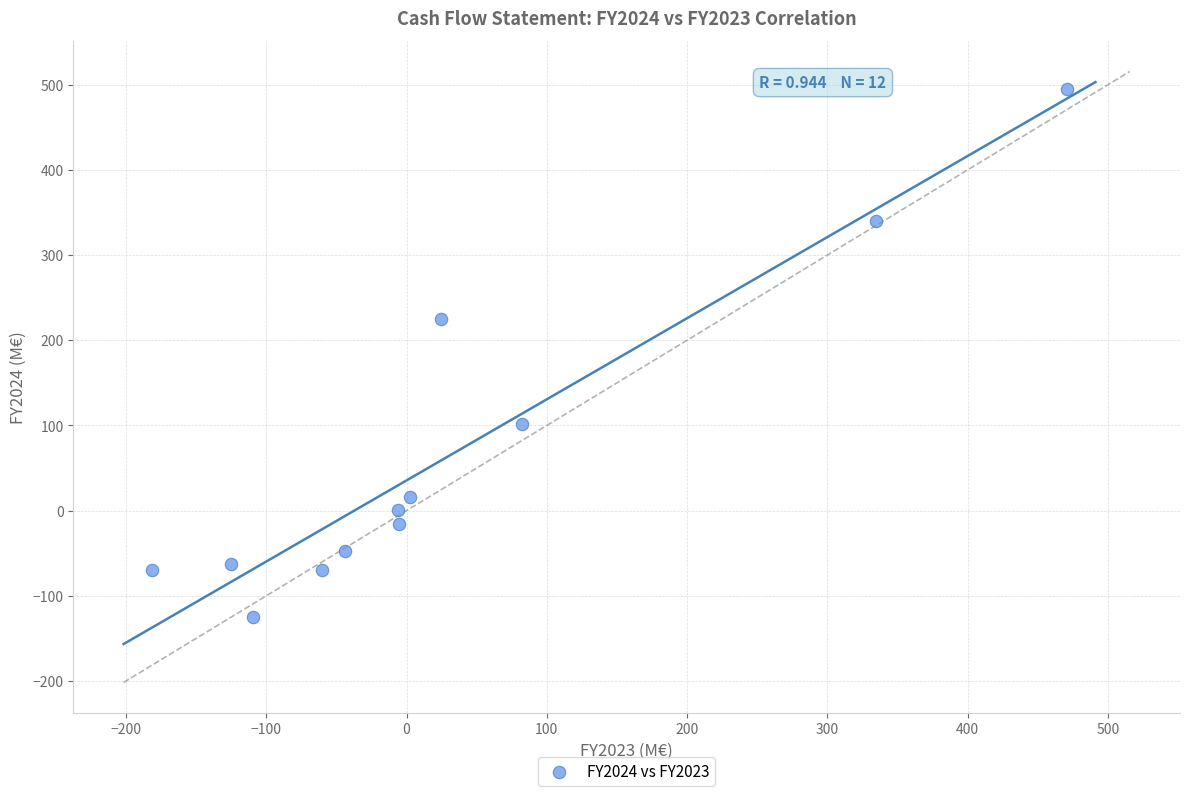

What is the average X value?

31.9